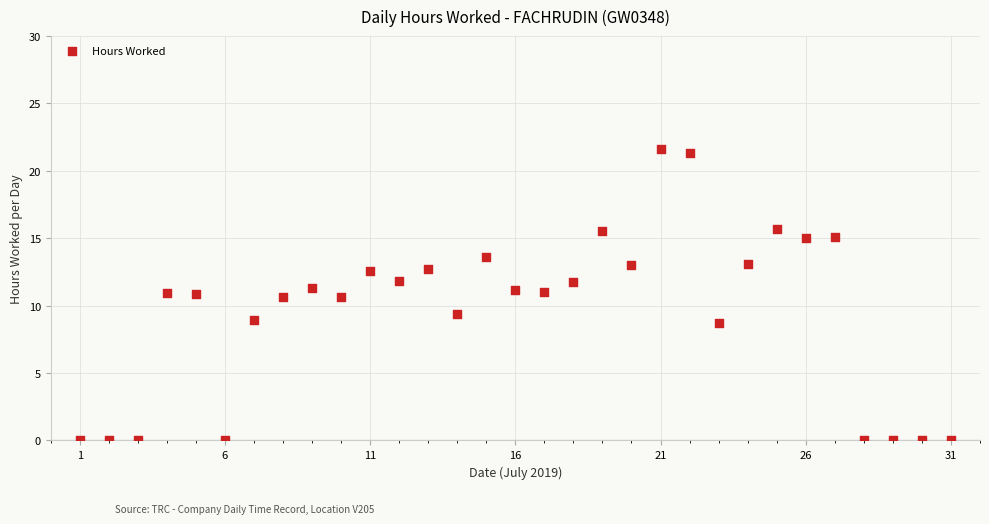

What is the range of Y values (max minus min)?

21.6